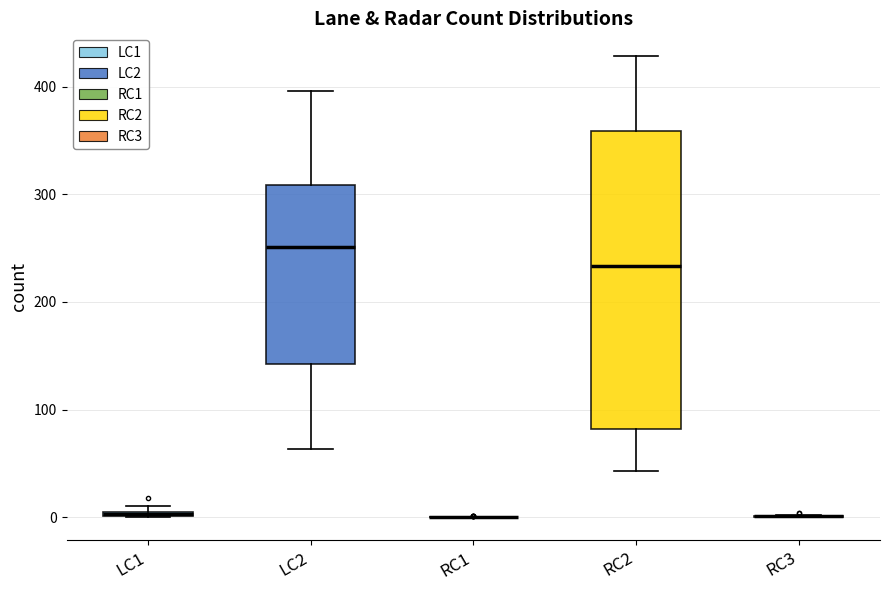

Comparing the boxes themselves (not the whiskers), which one is the tallest?

RC2